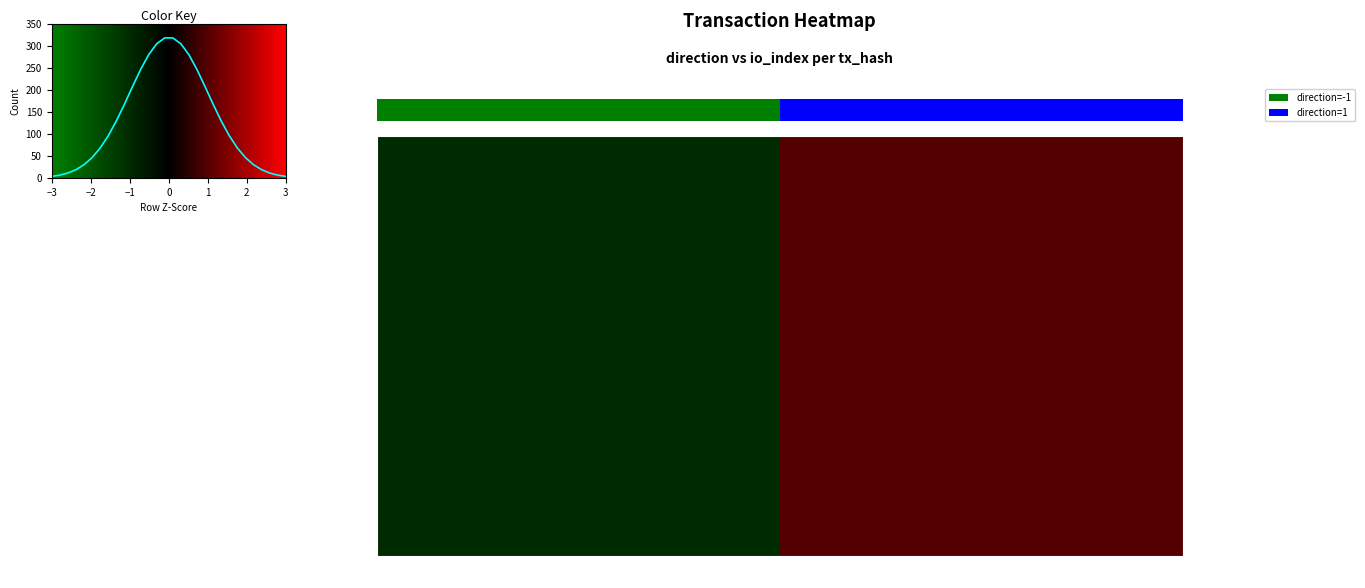

Which label corresponds to the largest value in the chart?

1